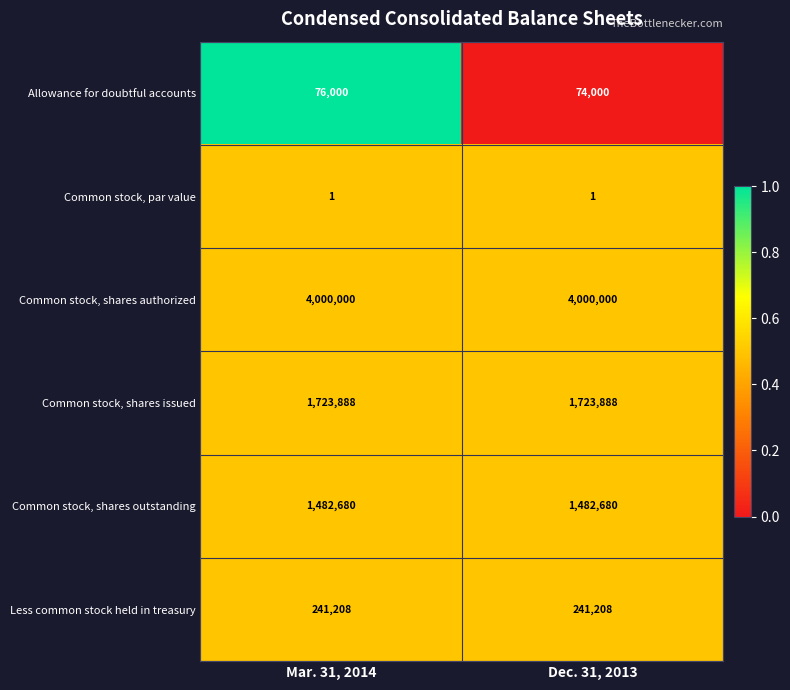

What is the highest value of the Allowance for doubtful accounts series?

76000